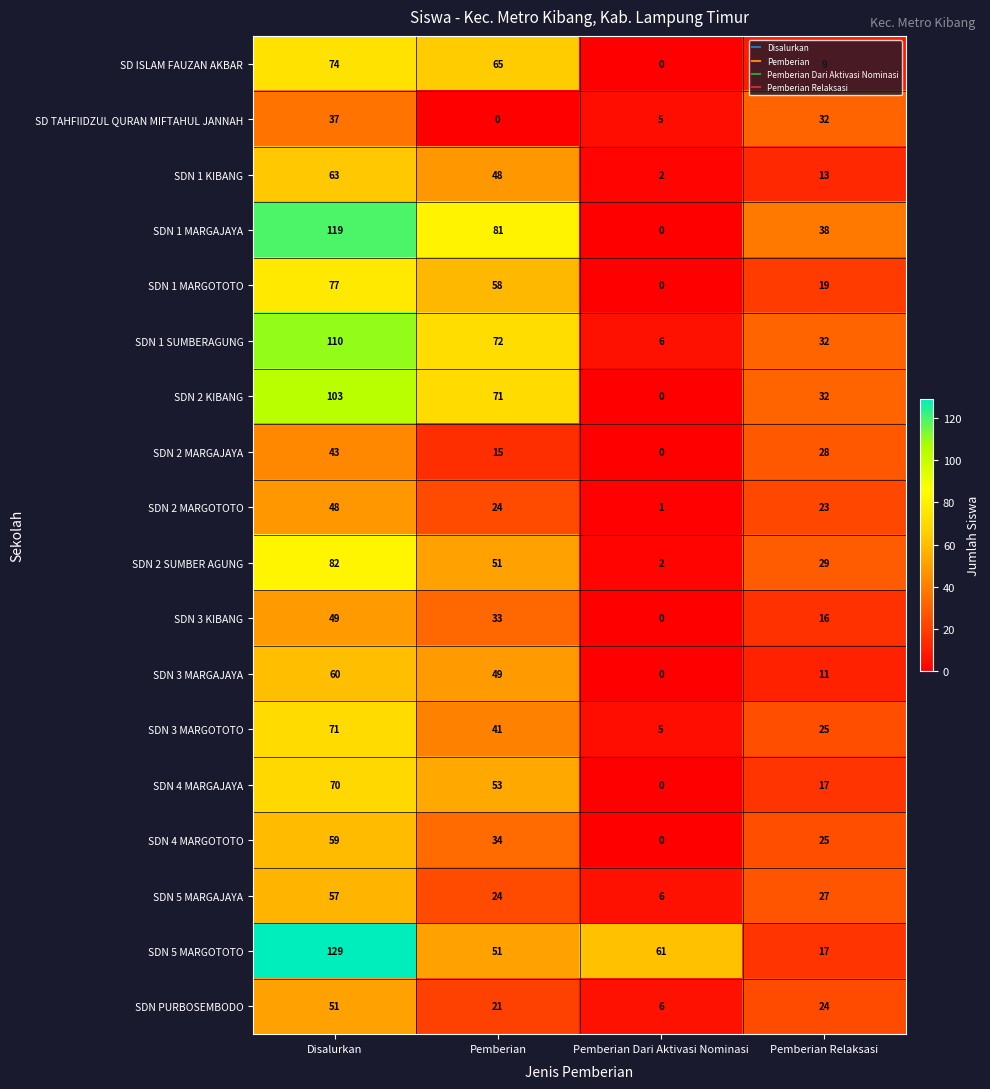

List the series in order of their peak value, lowest first.

SD TAHFIIDZUL QURAN MIFTAHUL JANNAH, SDN 2 MARGAJAYA, SDN 2 MARGOTOTO, SDN 3 KIBANG, SDN PURBOSEMBODO, SDN 5 MARGAJAYA, SDN 4 MARGOTOTO, SDN 3 MARGAJAYA, SDN 1 KIBANG, SDN 4 MARGAJAYA, SDN 3 MARGOTOTO, SD ISLAM FAUZAN AKBAR, SDN 1 MARGOTOTO, SDN 2 SUMBER AGUNG, SDN 2 KIBANG, SDN 1 SUMBERAGUNG, SDN 1 MARGAJAYA, SDN 5 MARGOTOTO